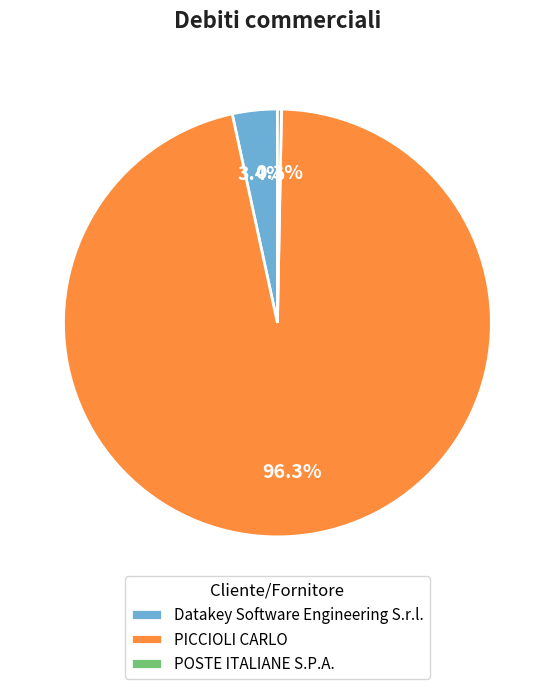

Which category has the biggest portion of the pie?

PICCIOLI CARLO